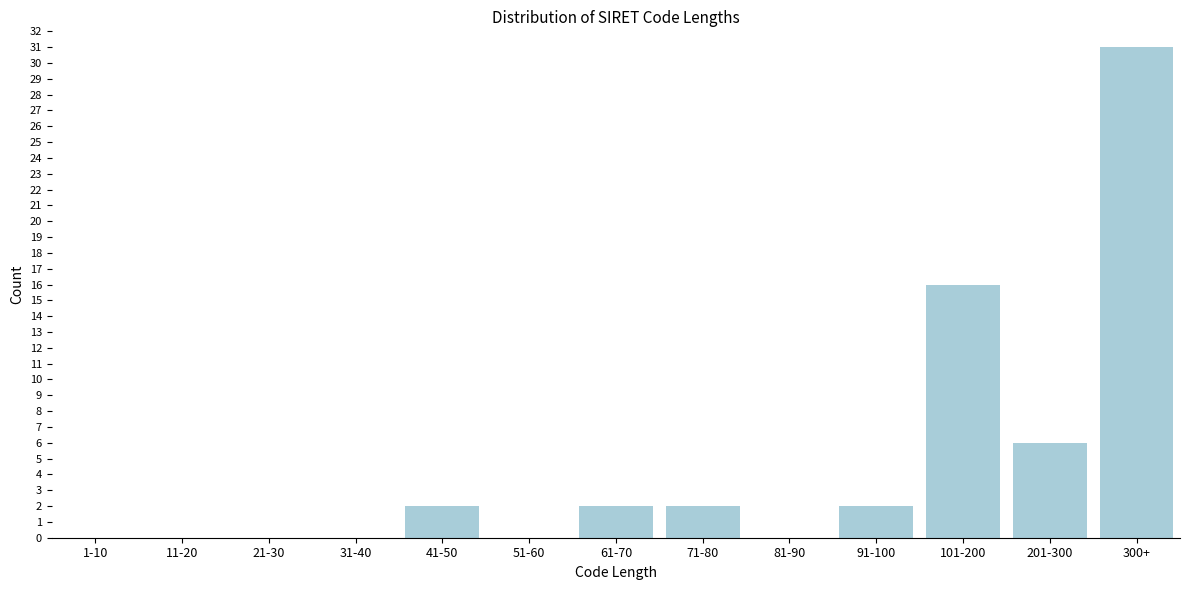

Reading left to right, list all the values displayed in this chart.

1-10=0	11-20=0	21-30=0	31-40=0	41-50=2	51-60=0	61-70=2	71-80=2	81-90=0	91-100=2	101-200=16	201-300=6	300+=31